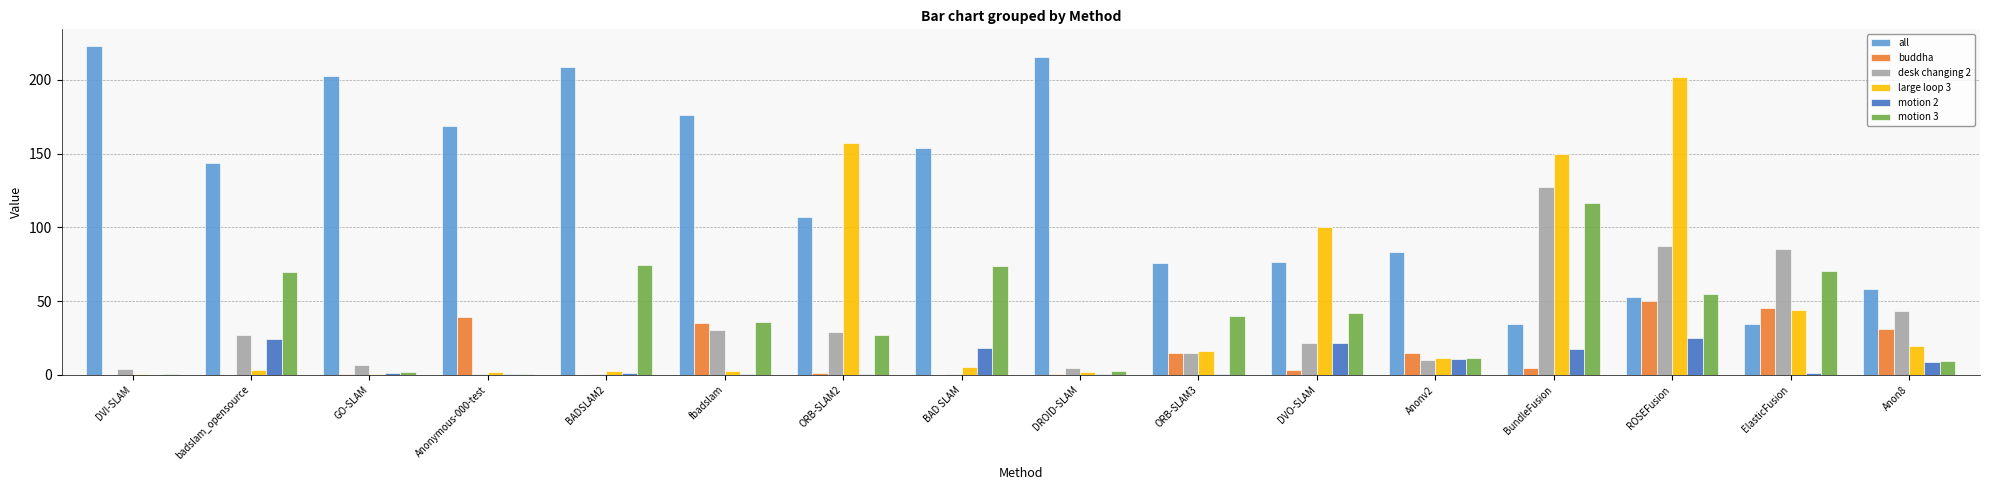

Is the value of motion 2 at DVI-SLAM greater than the value of desk changing 2 at Anon8?

No